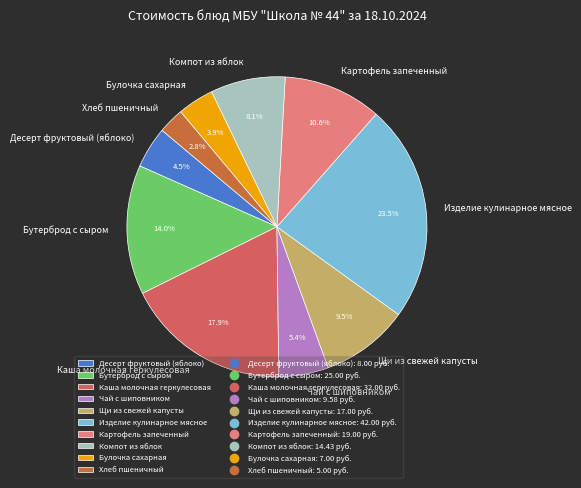

Which category has the smallest portion of the pie?

Хлеб пшеничный